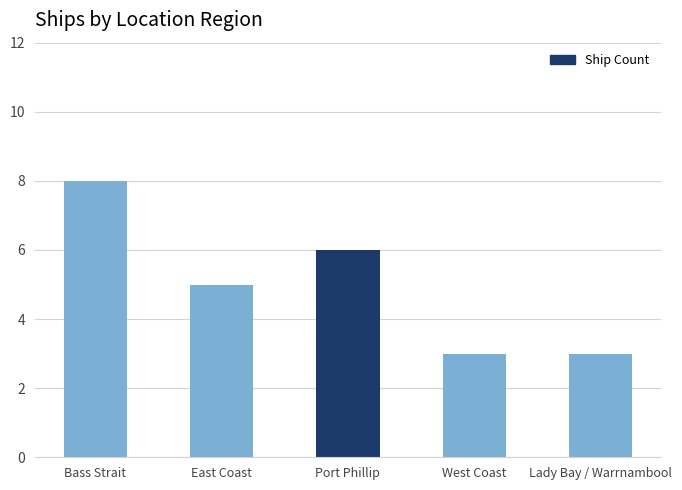

What is the smallest value displayed?

3